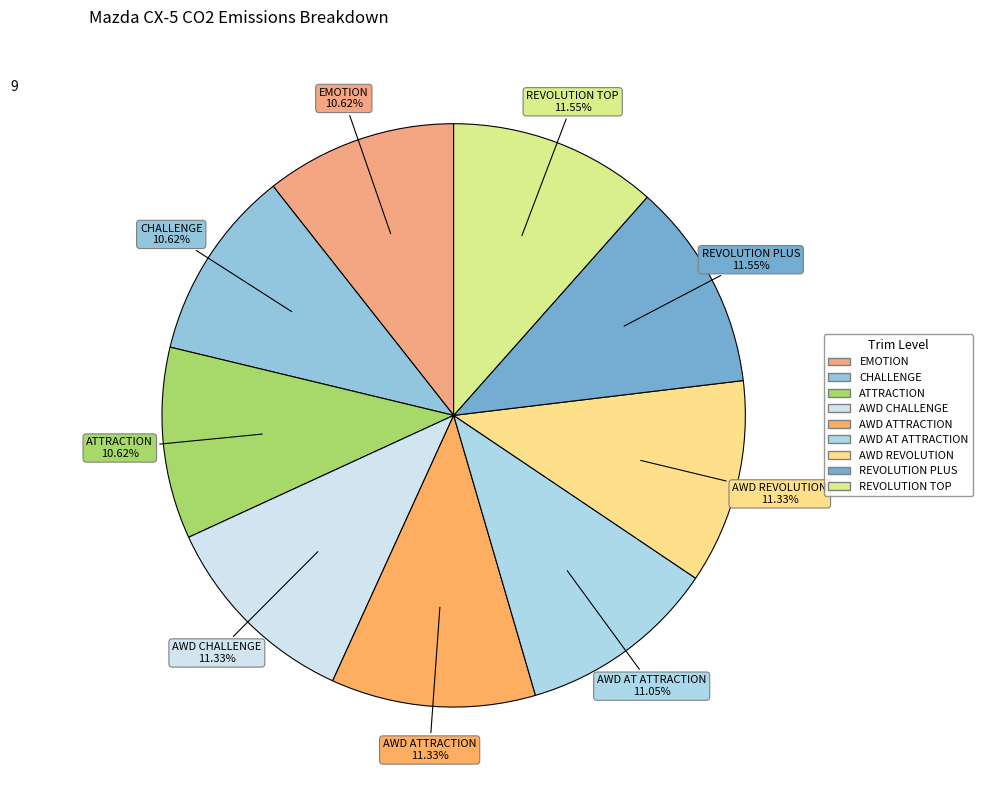

Is the sum of ATTRACTION and AWD CHALLENGE greater than half?

No